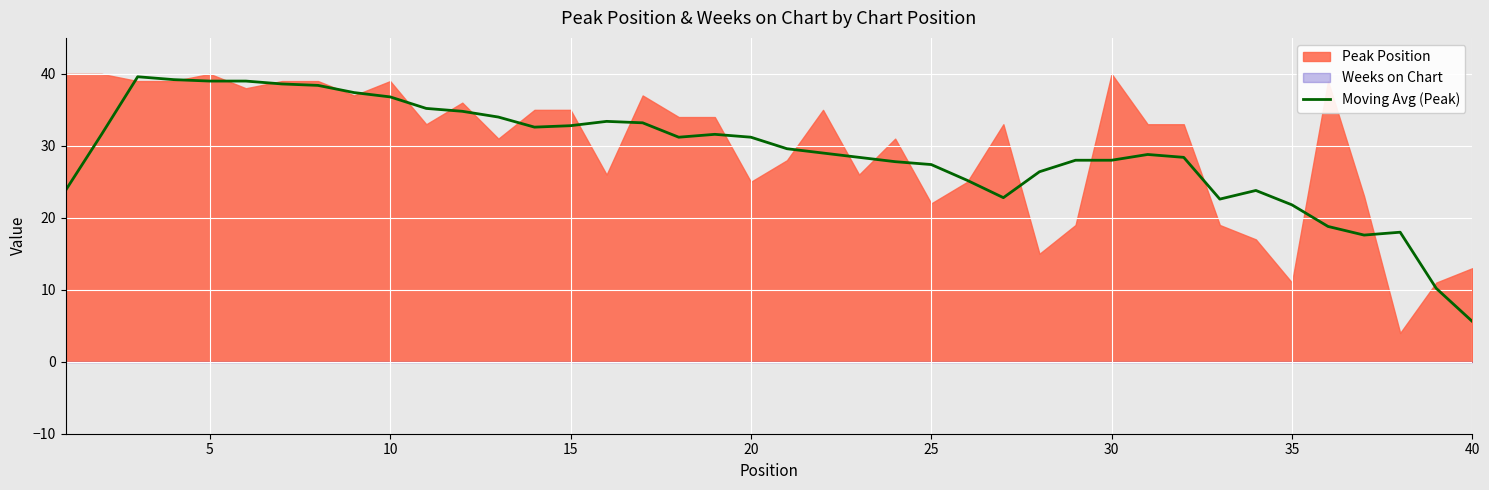

Is it true that the value at 10 is 50.8?

False